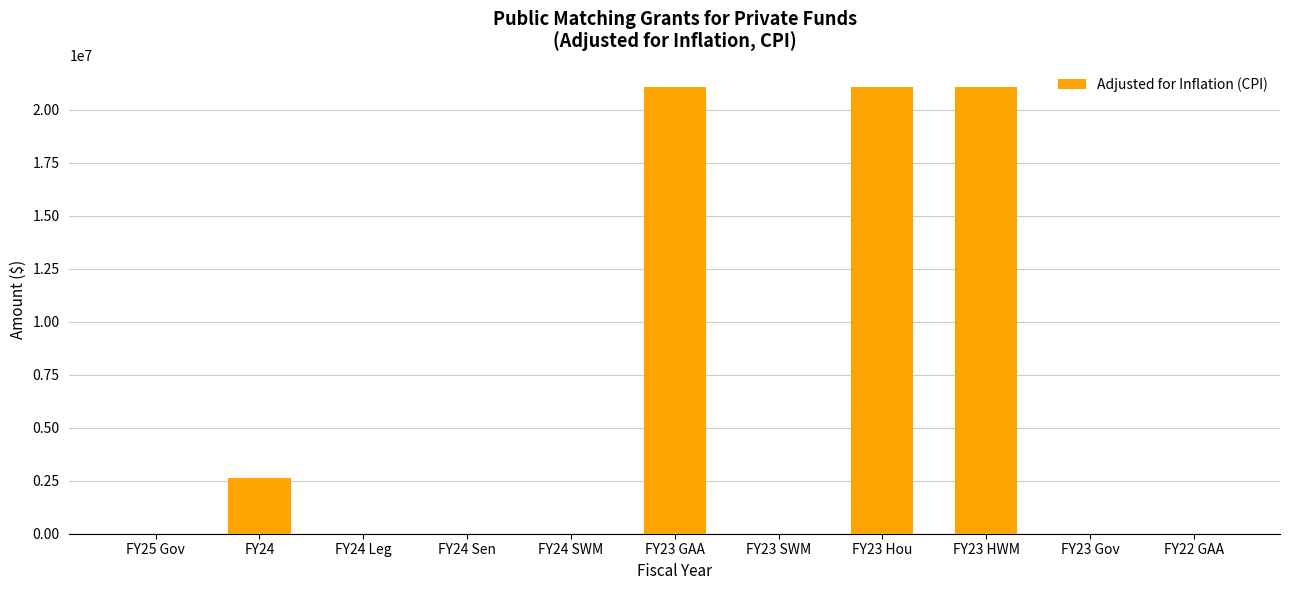

The value at FY24 SWM is 0. True or false?

True